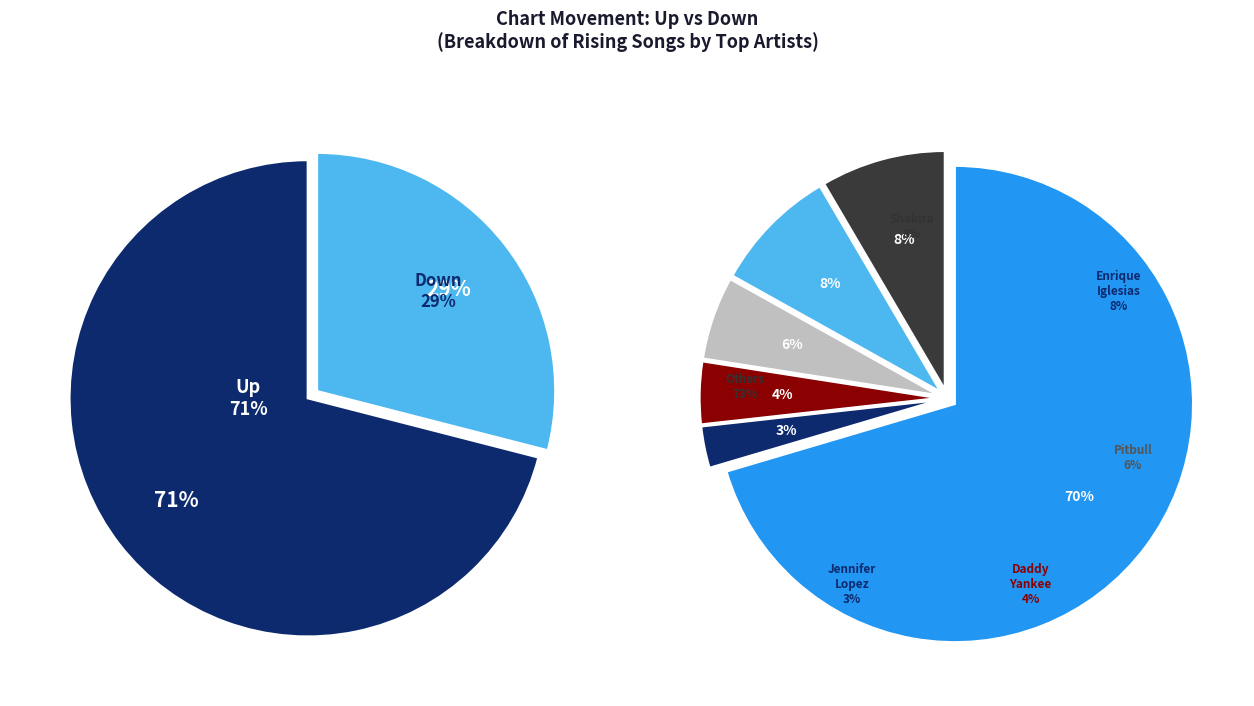

Is it true that up is 65% of the pie?

False